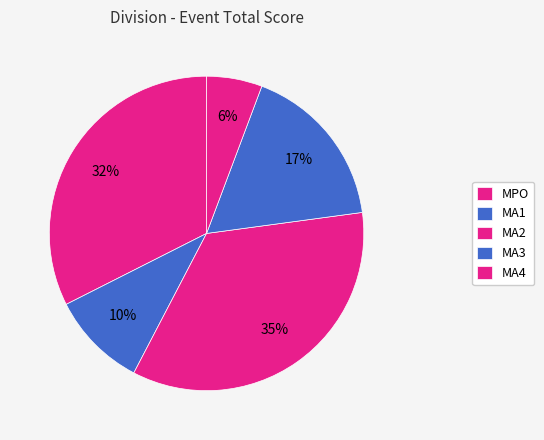

Which category has the biggest portion of the pie?

MA2